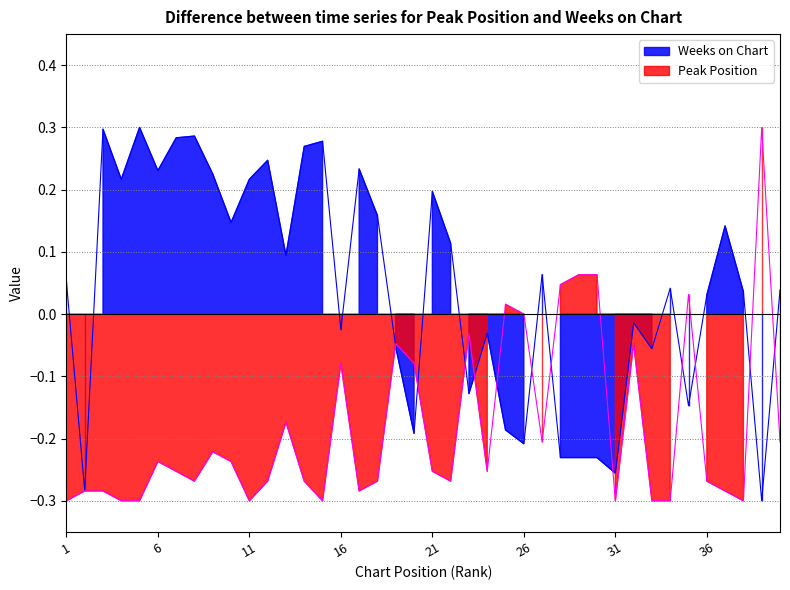

Reading left to right, what are all the values shown in this chart?

Peak Position: -0.3	-0.3	-0.3	-0.3	-0.3	-0.2	-0.3	-0.3	-0.2	-0.2	-0.3	-0.3	-0.2	-0.3	-0.3	-0.1	-0.3	-0.3	-0.0	-0.1	-0.3	-0.3	-0.0	-0.3	0.0	0.0	-0.2	0.0	0.1	0.1	-0.3	-0.0	-0.3	-0.3	0.0	-0.3	-0.3	-0.3	0.3	-0.2
Weeks on Chart: 0.1	-0.3	0.3	0.2	0.3	0.2	0.3	0.3	0.2	0.1	0.2	0.2	0.1	0.3	0.3	-0.0	0.2	0.2	-0.1	-0.2	0.2	0.1	-0.1	-0.0	-0.2	-0.2	0.1	-0.2	-0.2	-0.2	-0.3	-0.0	-0.1	0.0	-0.1	0.0	0.1	0.0	-0.3	0.0